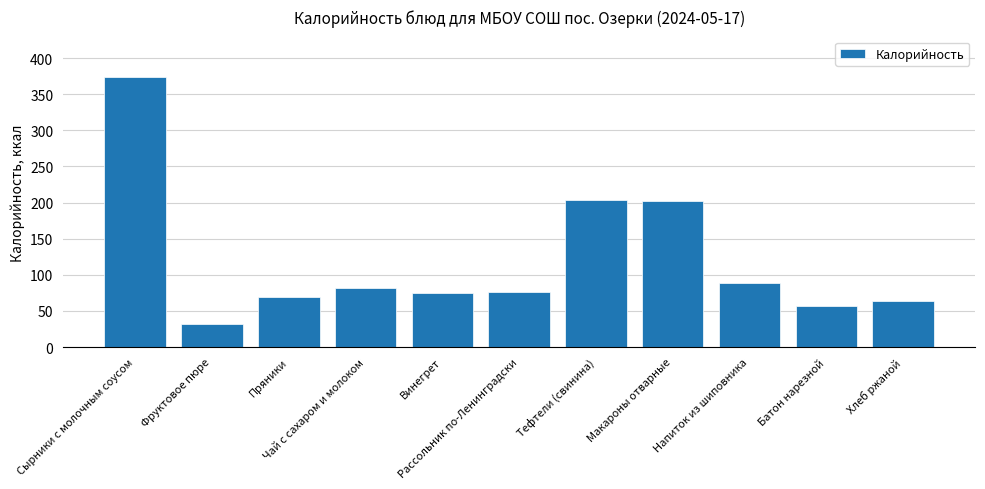

What is the maximum value shown in the chart?

373.6